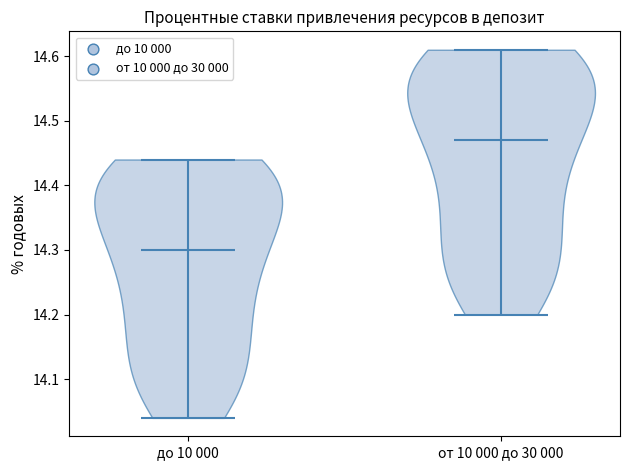

Reading left to right, read every violin against the y-axis: where its median line is, and the lowest and highest points it reaches. The values are not printed on the chart, so give them approximately, as read against the axis.

до 10 000: median line 14.30, lowest point 14.04, highest point 14.44
от 10 000 до 30 000: median line 14.47, lowest point 14.20, highest point 14.61